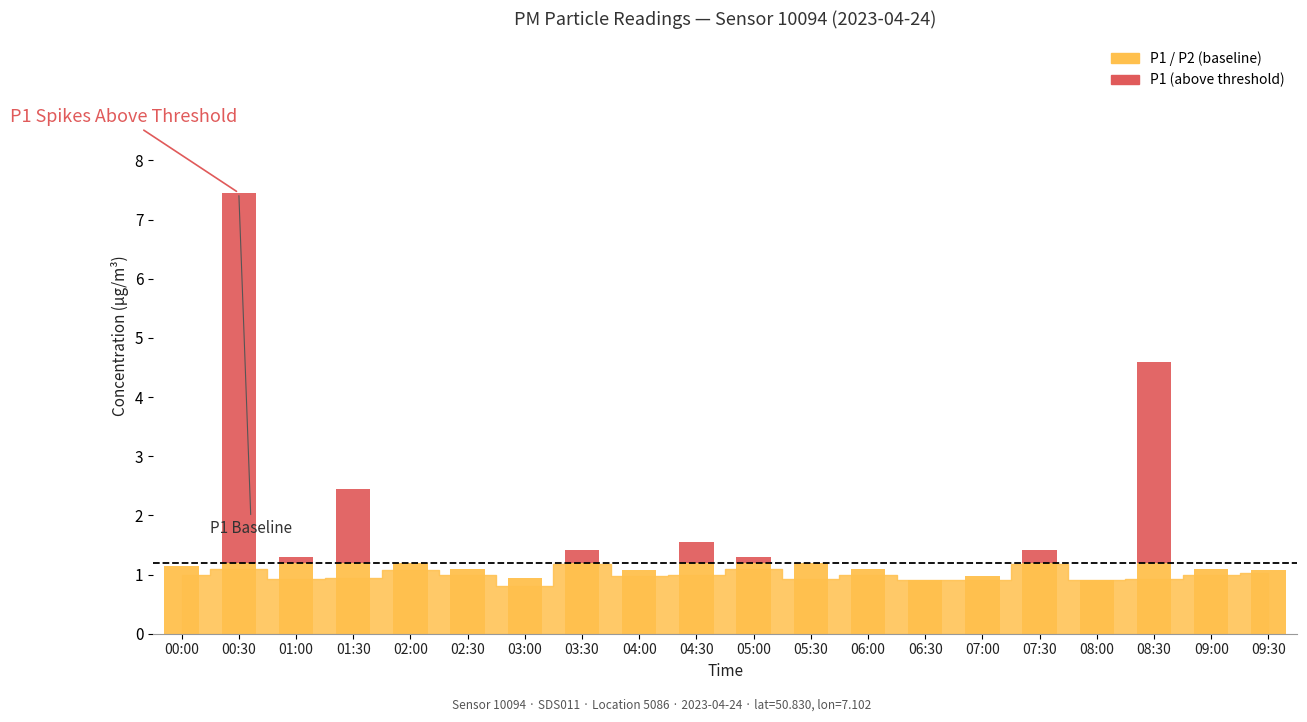

At which category is the sum across all series the highest?

00:30